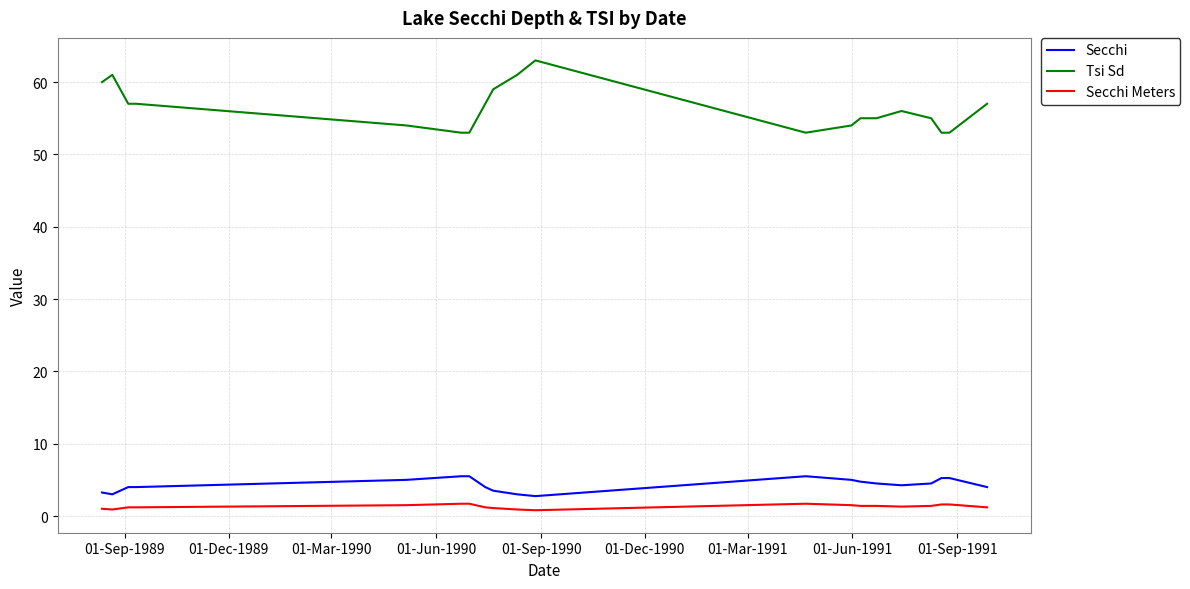

Which series has the largest range (max minus min)?

Tsi Sd